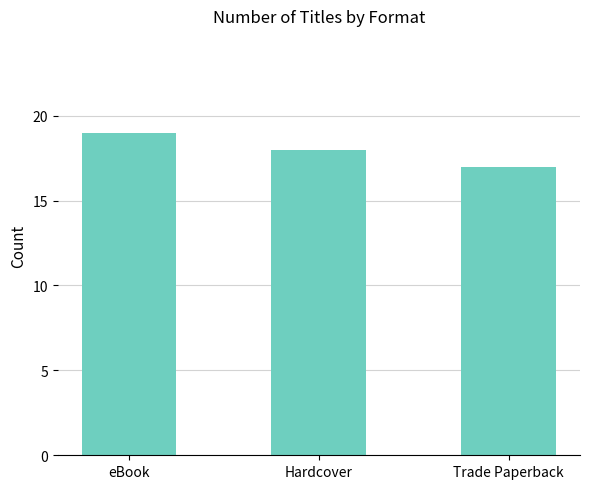

What is the smallest value displayed?

17